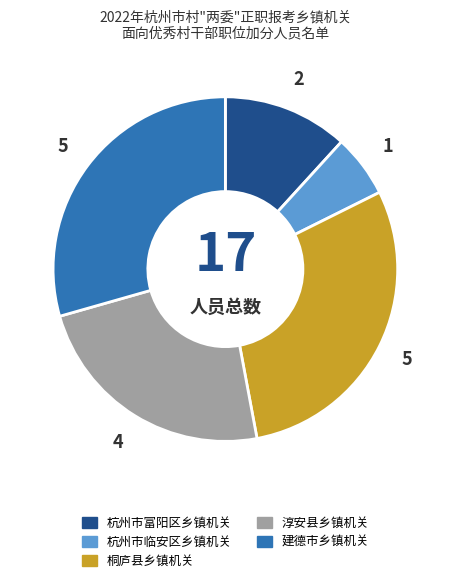

Between 建德市乡镇机关 and 杭州市临安区乡镇机关, which is larger?

建德市乡镇机关